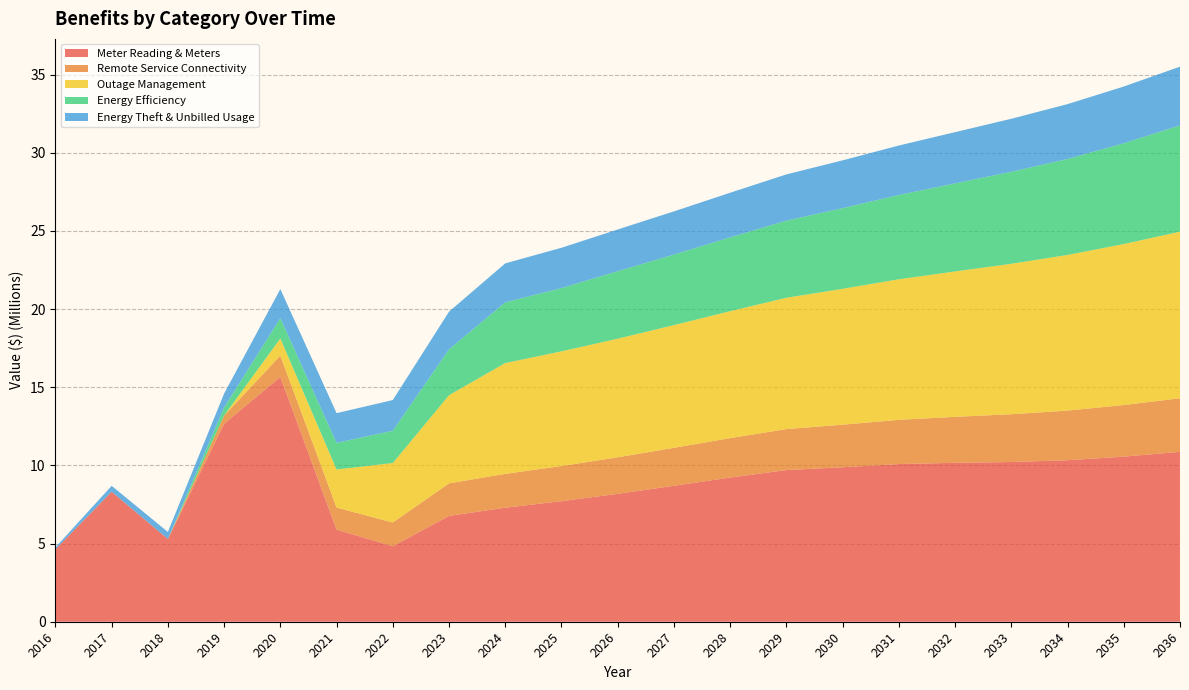

Reading left to right, transcribe all the data shown in this chart.

Meter Reading & Meters: 2016=4637077.0	2017=8319337.8	2018=5294087.1	2019=12668501.8	2020=15666089.4	2021=5892717.2	2022=4829921.0	2023=6769733.3	2024=7294589.2	2025=7712768.7	2026=8183560.2	2027=8697655.0	2028=9223666.2	2029=9703415.2	2030=9883516.9	2031=10086726.5	2032=10167331.9	2033=10220052.8	2034=10333657.5	2035=10562767.2	2036=10868732.2
Remote Service Connectivity: 2016=0.0	2017=0.0	2018=0.0	2019=522011.7	2020=1356956.3	2021=1410950.3	2022=1517567.3	2023=2084435.8	2024=2165371.6	2025=2249529.1	2026=2337036.8	2027=2428027.9	2028=2522641.2	2029=2621021.0	2030=2723317.2	2031=2829685.8	2032=2940289.0	2033=3055295.4	2034=3174880.4	2035=3299226.2	2036=3428522.6
Outage Management: 2016=0.0	2017=0.0	2018=0.0	2019=0.0	2020=1099504.8	2021=2435673.8	2022=3806647.6	2023=5639596.6	2024=7090919.1	2025=7335624.0	2026=7588801.3	2027=7850745.2	2028=8121760.6	2029=8402162.6	2030=8692277.7	2031=8992443.6	2032=9303009.8	2033=9624338.0	2034=9956802.5	2035=10300790.8	2036=10656703.9
Energy Efficiency: 2016=0.0	2017=0.0	2018=0.0	2019=518231.8	2020=1299397.1	2021=1705669.0	2022=2064423.7	2023=2933897.4	2024=3882801.5	2025=4047757.8	2026=4316514.4	2027=4514255.4	2028=4720747.1	2029=4935542.1	2030=5159428.6	2031=5392240.2	2032=5635106.9	2033=5887856.0	2034=6141099.1	2035=6448289.8	2036=6802047.4
Energy Theft & Unbilled Usage: 2016=117777.7	2017=375639.5	2018=449721.5	2019=889209.6	2020=1860134.3	2021=1900061.4	2022=1964891.7	2023=2410281.0	2024=2493826.5	2025=2580300.6	2026=2669807.0	2027=2762453.2	2028=2858350.4	2029=2957613.9	2030=3060363.2	2031=3166721.8	2032=3276818.0	2033=3390784.3	2034=3508758.3	2035=3630882.3	2036=3757303.9